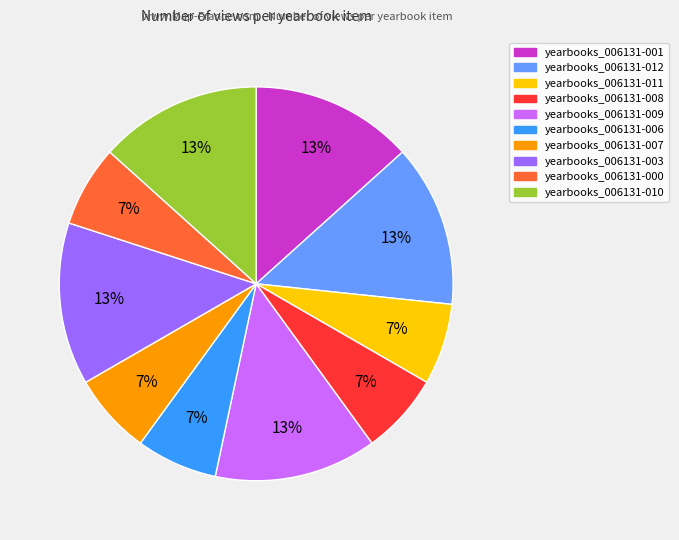

Count the number of slices in the pie.

10